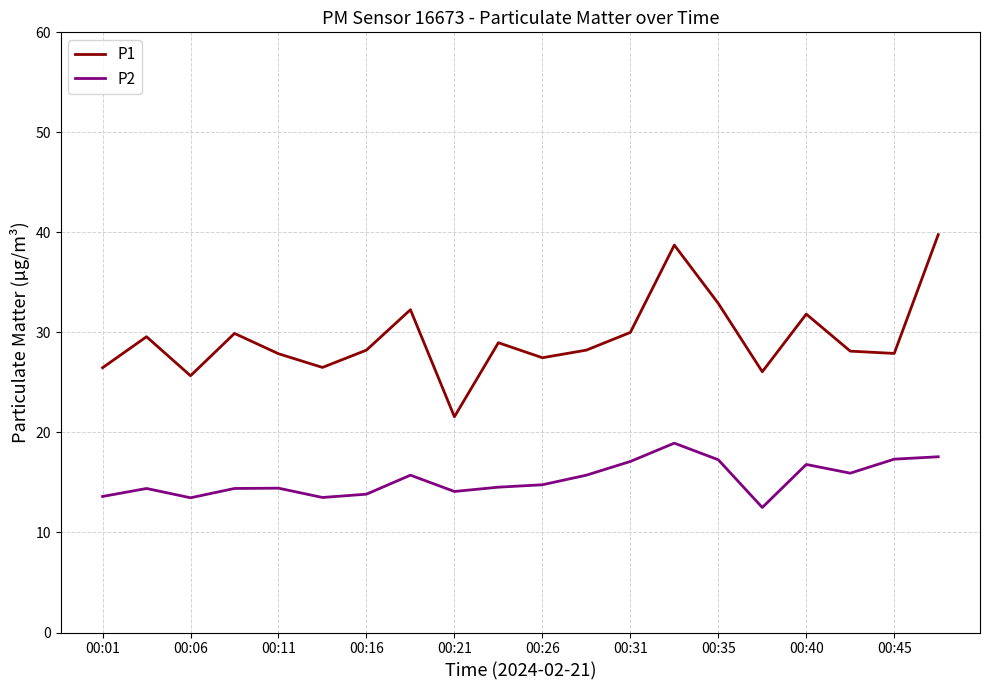

True or false: P2 and P1 intersect in this chart.

False